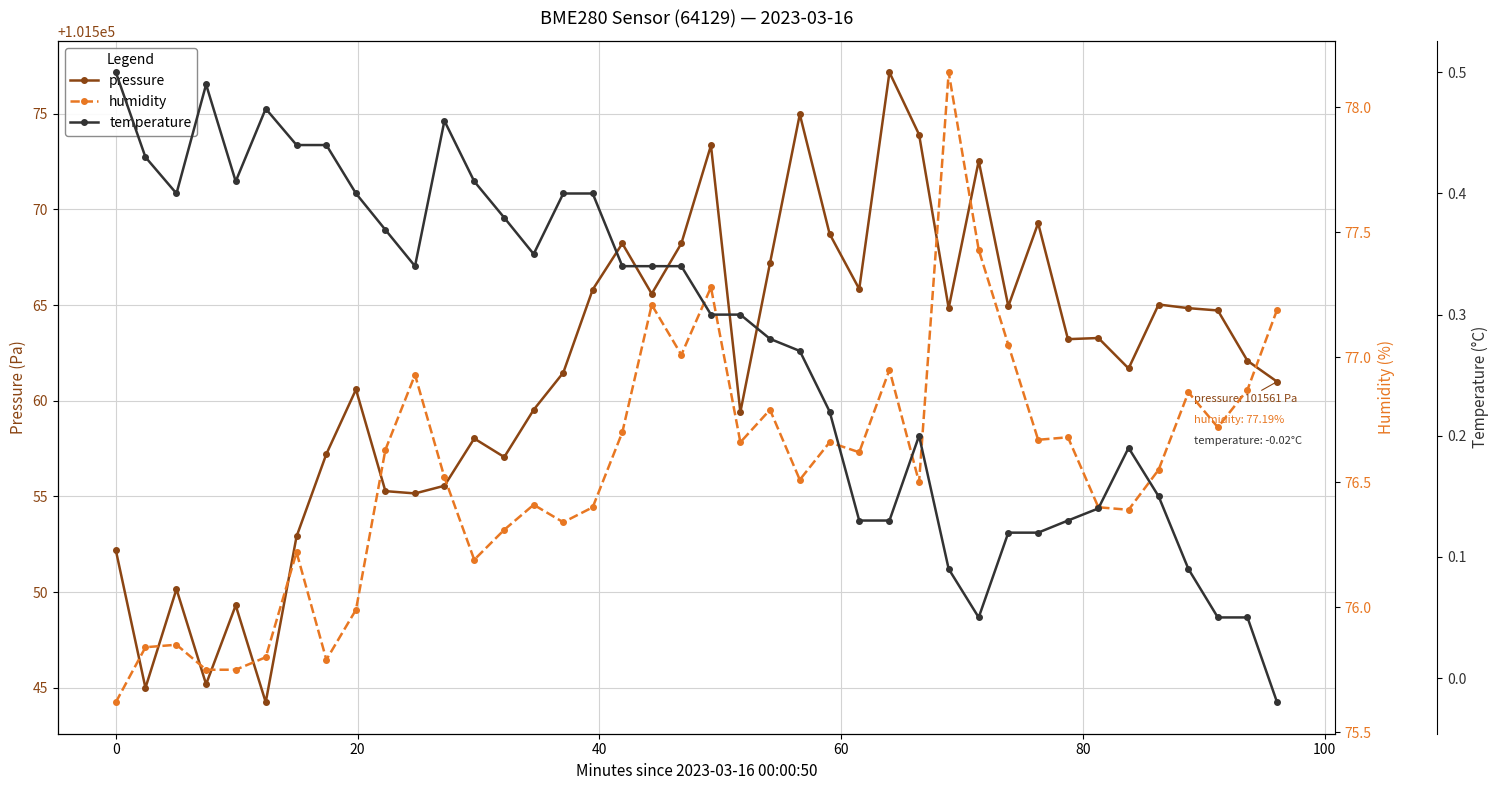

What is the value of the pressure point at the 16th from the left?

101561.5